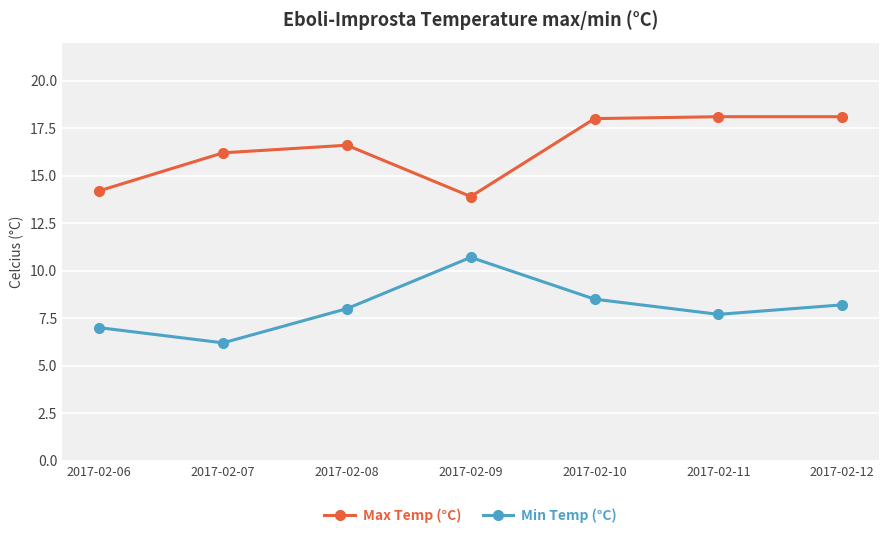

List the series in order of their peak value, lowest first.

Min Temp (°C), Max Temp (°C)